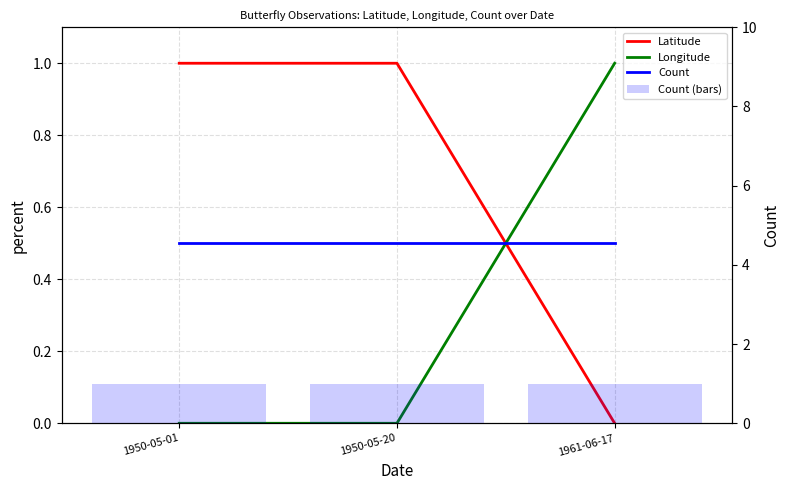

What position from the left is 1950-05-20?

2